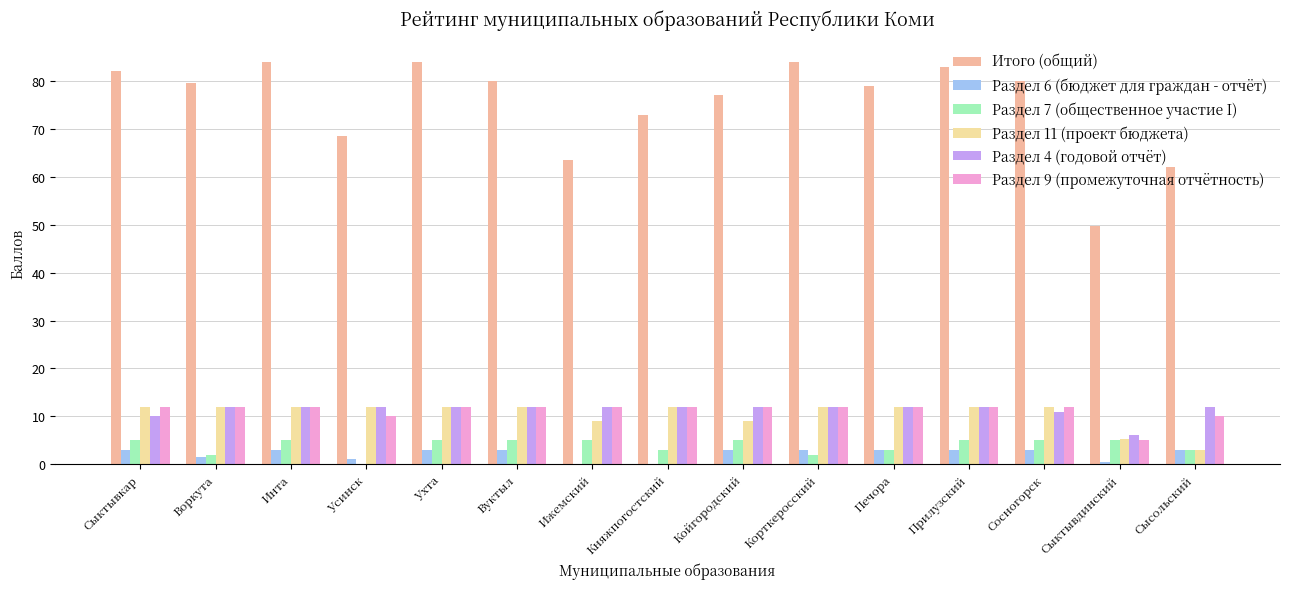

What value does the Раздел 6 (бюджет для граждан - отчёт) series have at Сысольский?

3.0